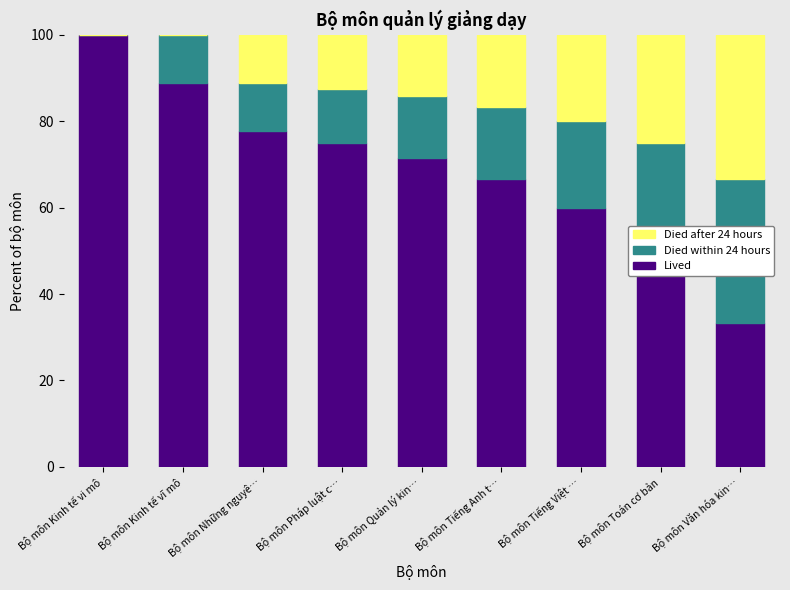

What is the average value of the Lived series?

69.2